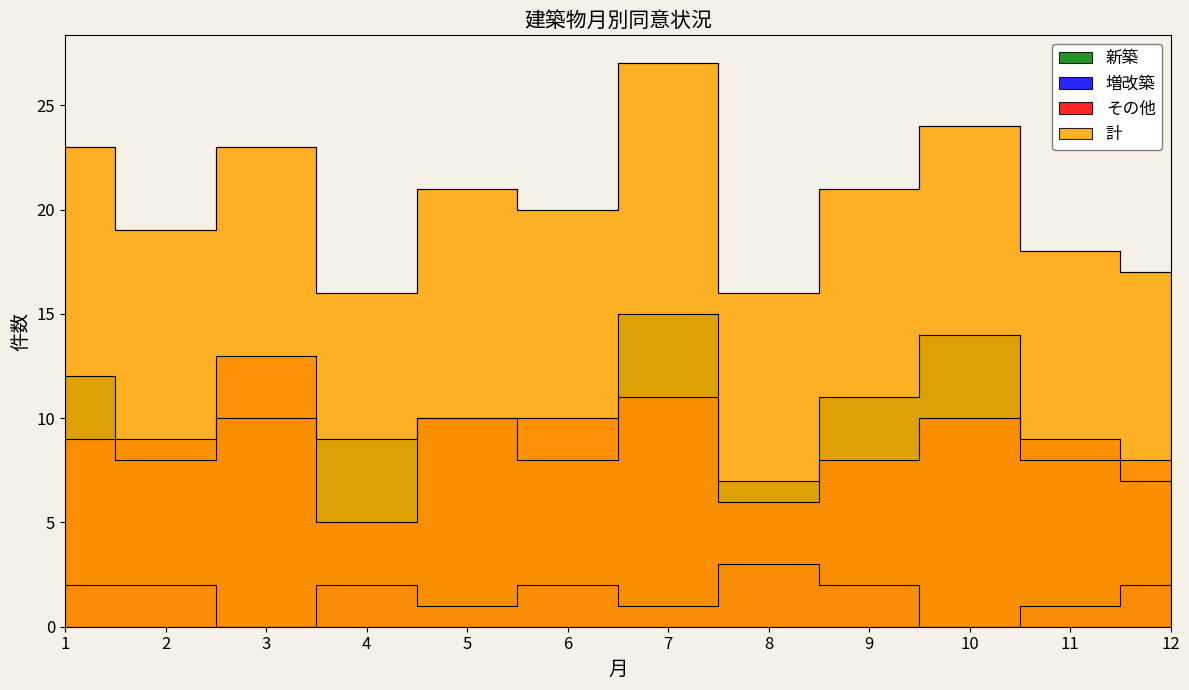

At which category does 計 reach its first local peak?

3